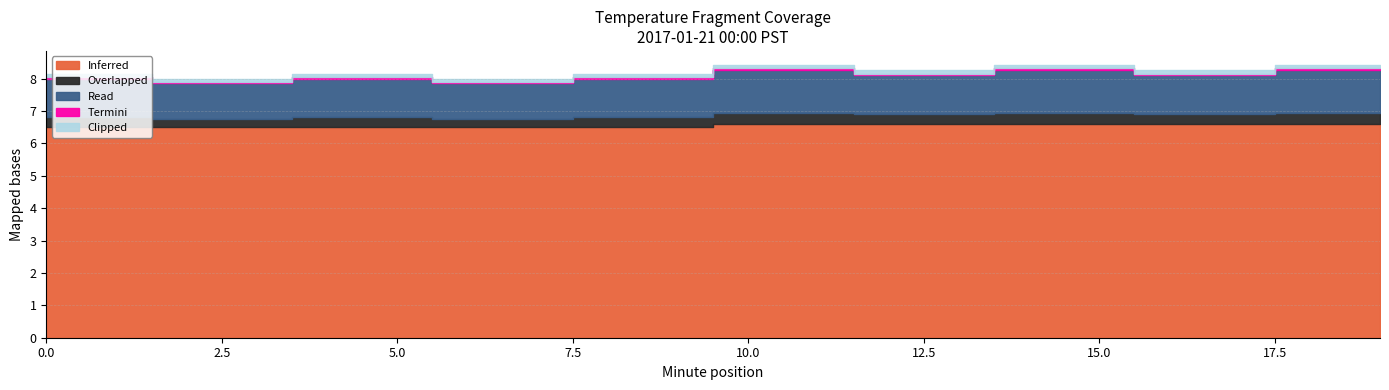

True or false: Inferred and Read intersect in this chart.

False